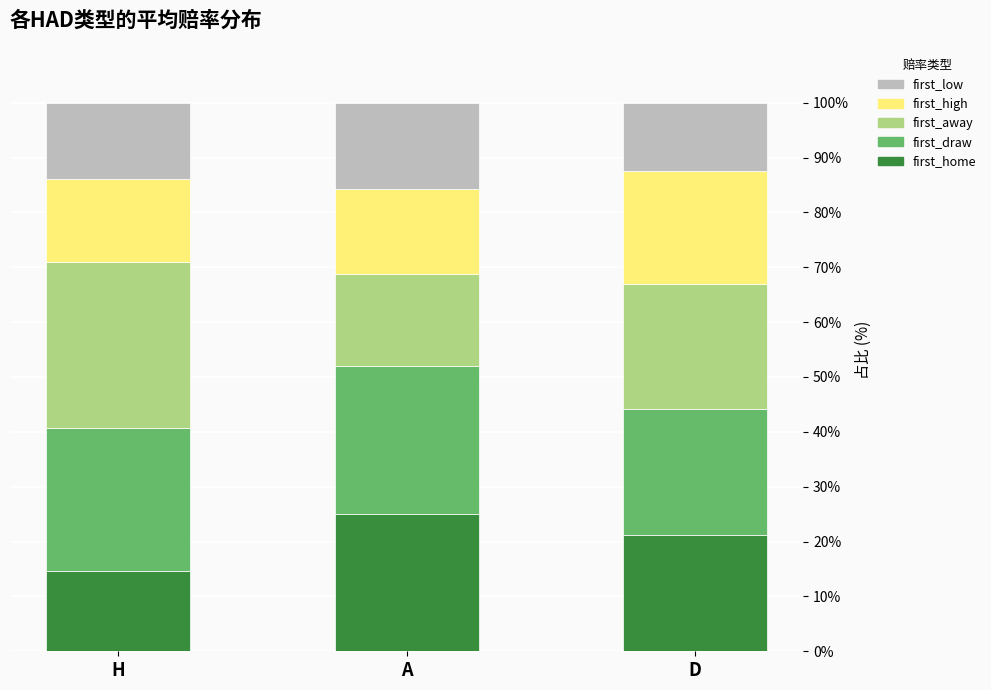

What is the total value across all series at A?

100.0